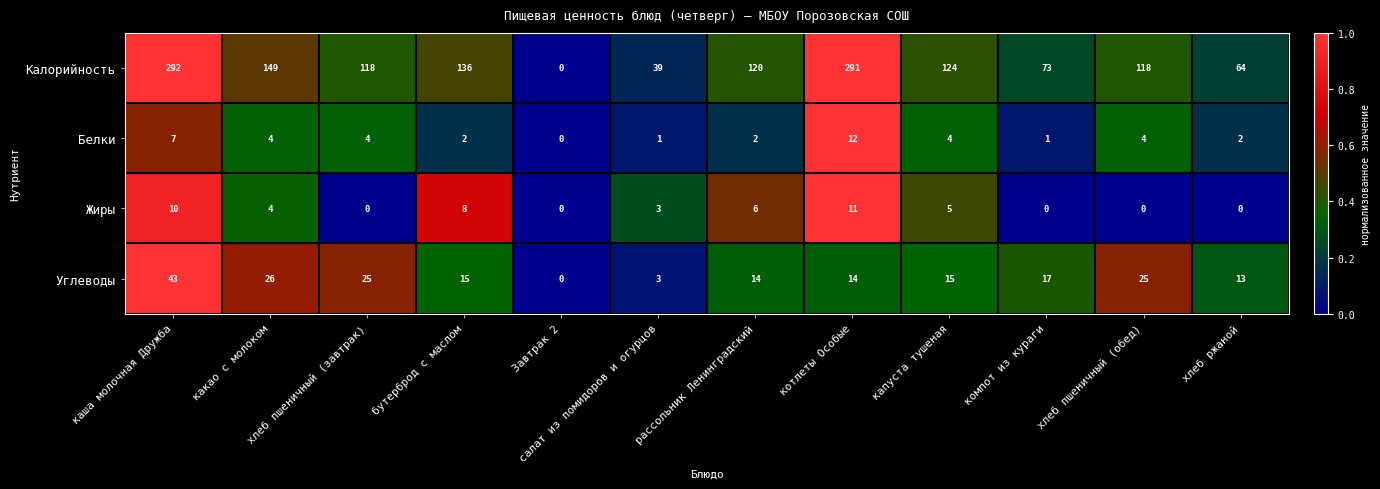

What is the total value across all series at каша молочная Дружба?

352